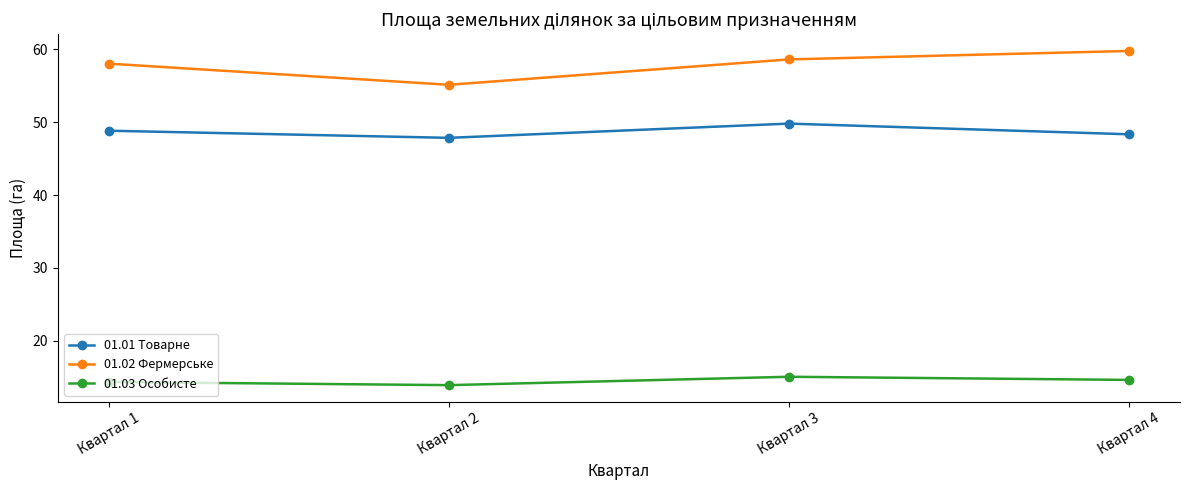

Rank the series at Квартал 4 from lowest to highest value.

01.03 Особисте, 01.01 Товарне, 01.02 Фермерське